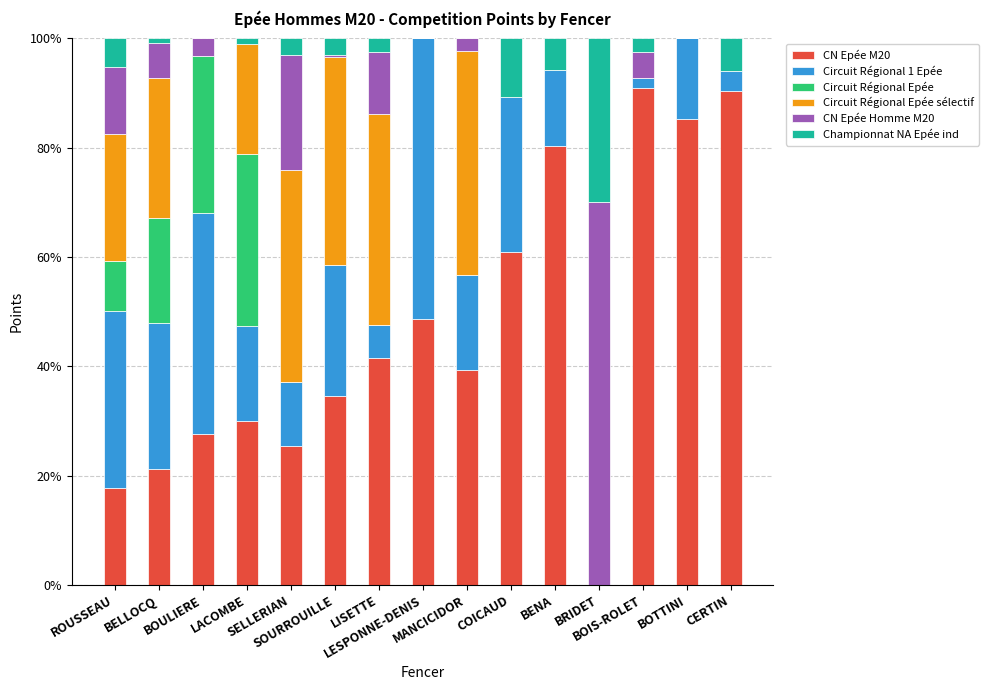

Where is Circuit Régional Epée nearest to the value 15?

BELLOCQ